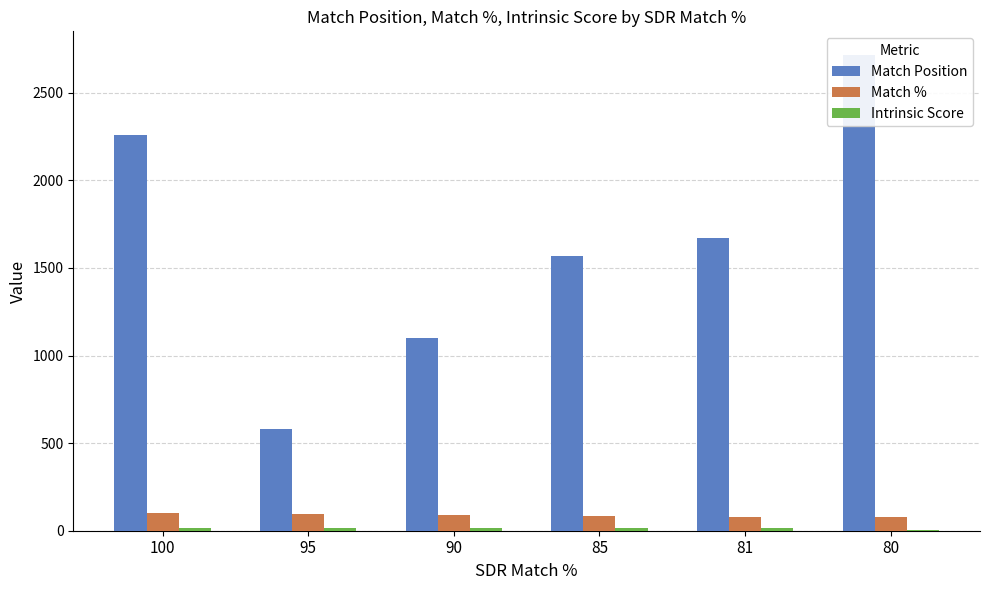

Is it true that Intrinsic Score equals 24 at 90?

False